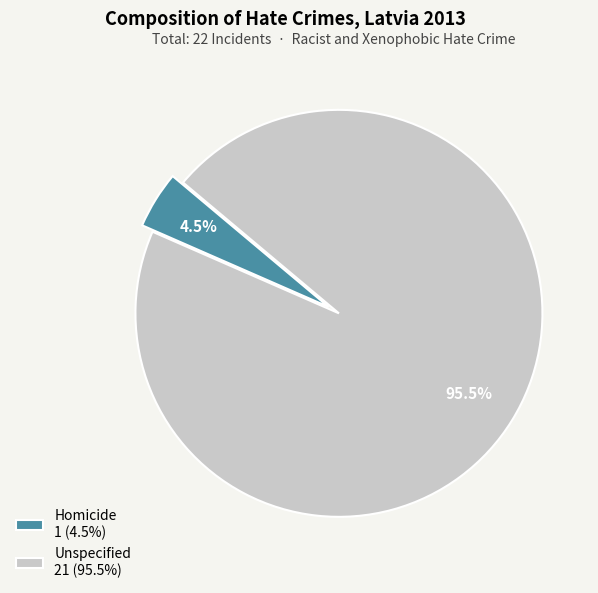

Rank the categories by value from highest to lowest.

Unspecified, Homicide